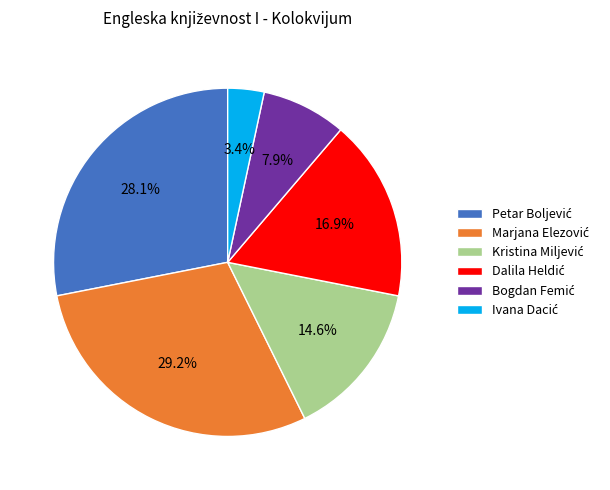

Is there any slice that represents more than half of the pie?

No